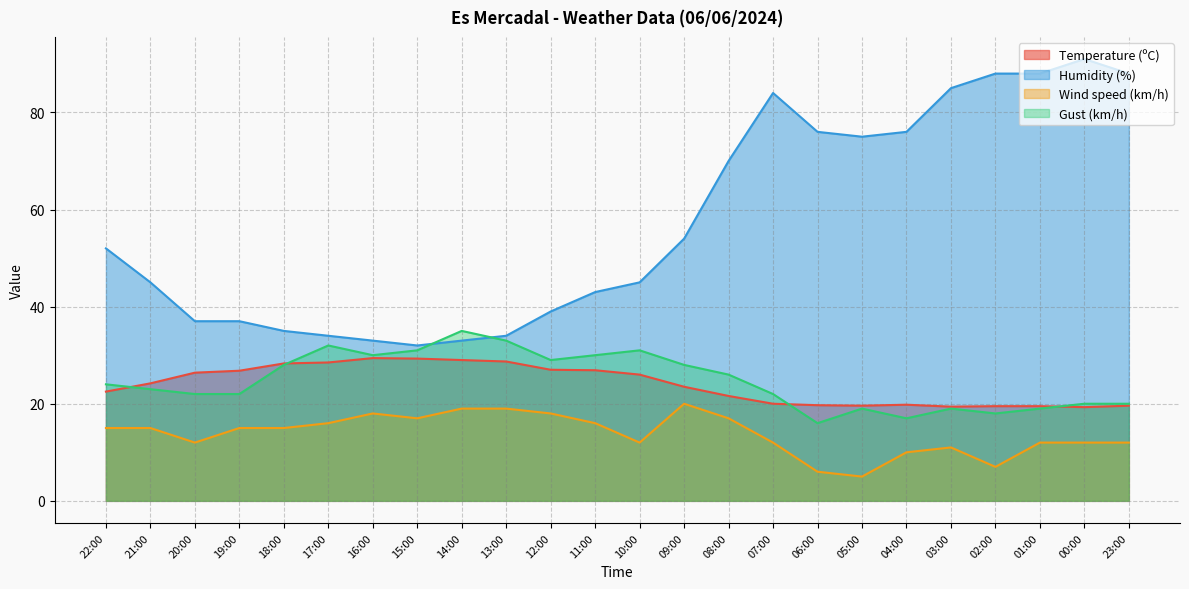

Does the chart display data point markers on the line(s)?

No